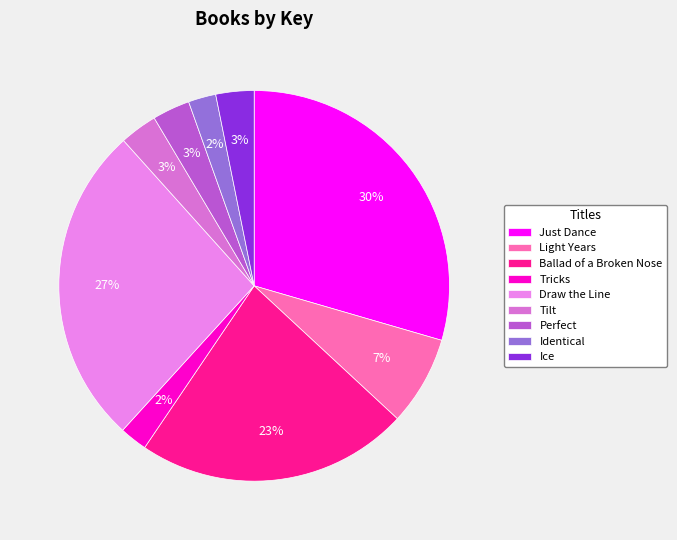

Is it true that Perfect is 3% of the pie?

True